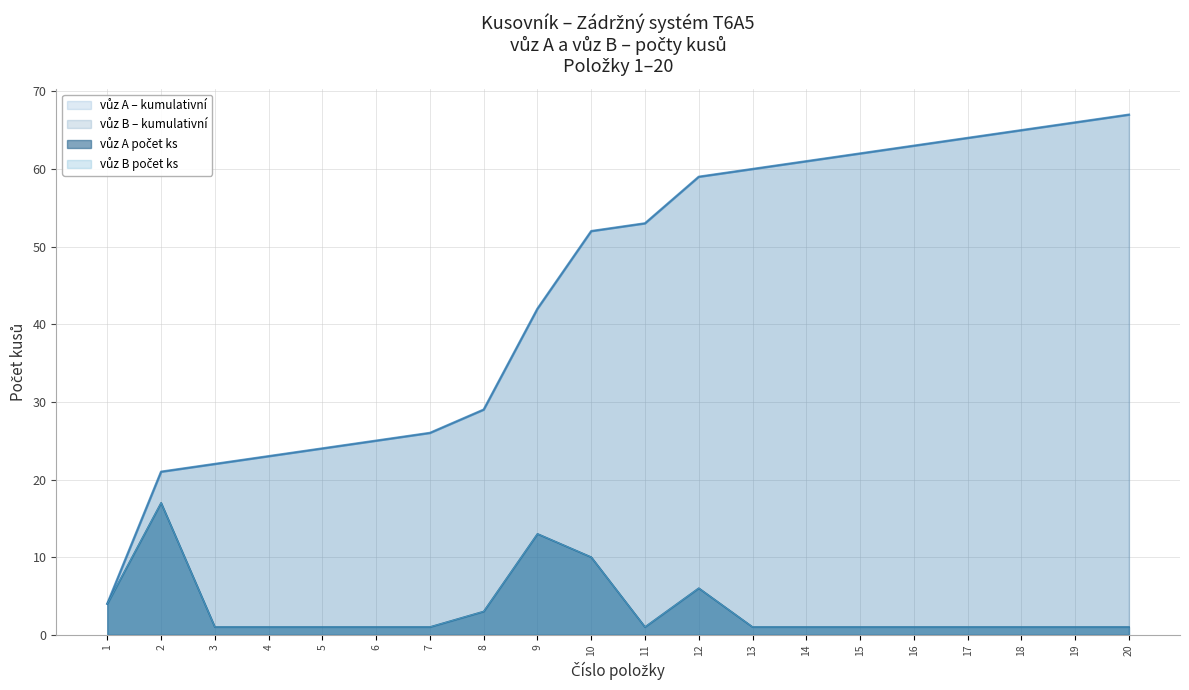

What is the average value of the vůz A počet ks series?

3